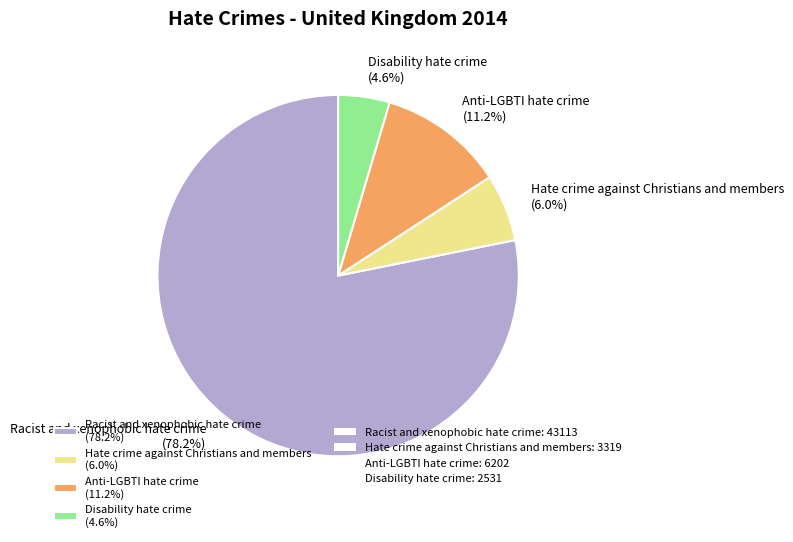

How many slices are in this pie chart?

4